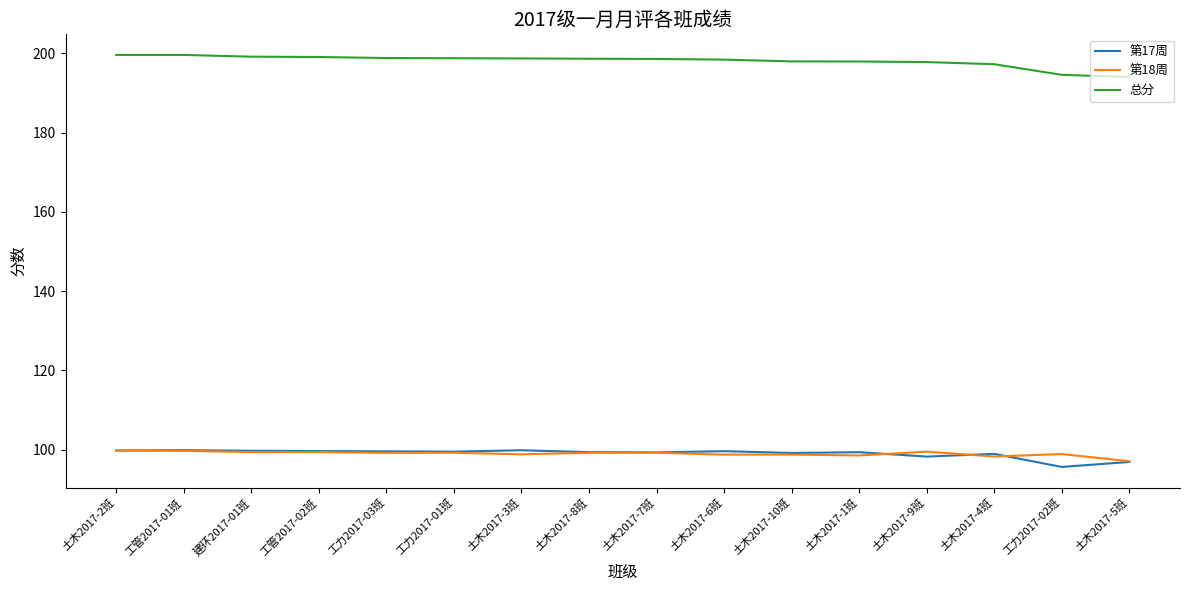

What is the difference between the highest and lowest values at 工力2017-01班?

99.5